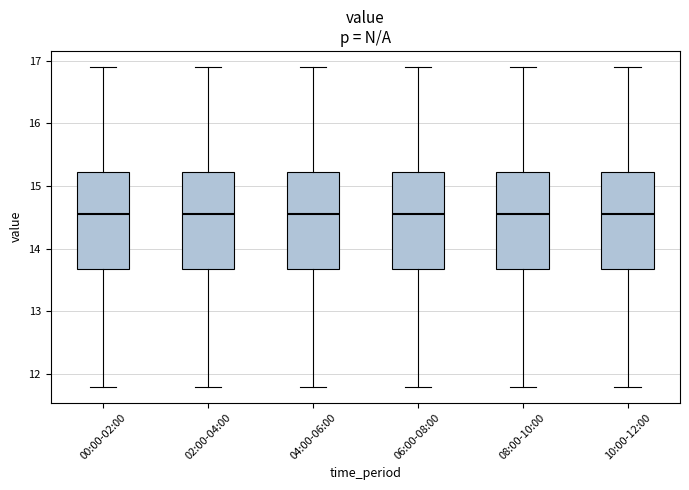

Where does the upper whisker of the box for 02:00-04:00 end on the y-axis? The values are not printed on the chart, so give them approximately, as read against the axis.

16.9